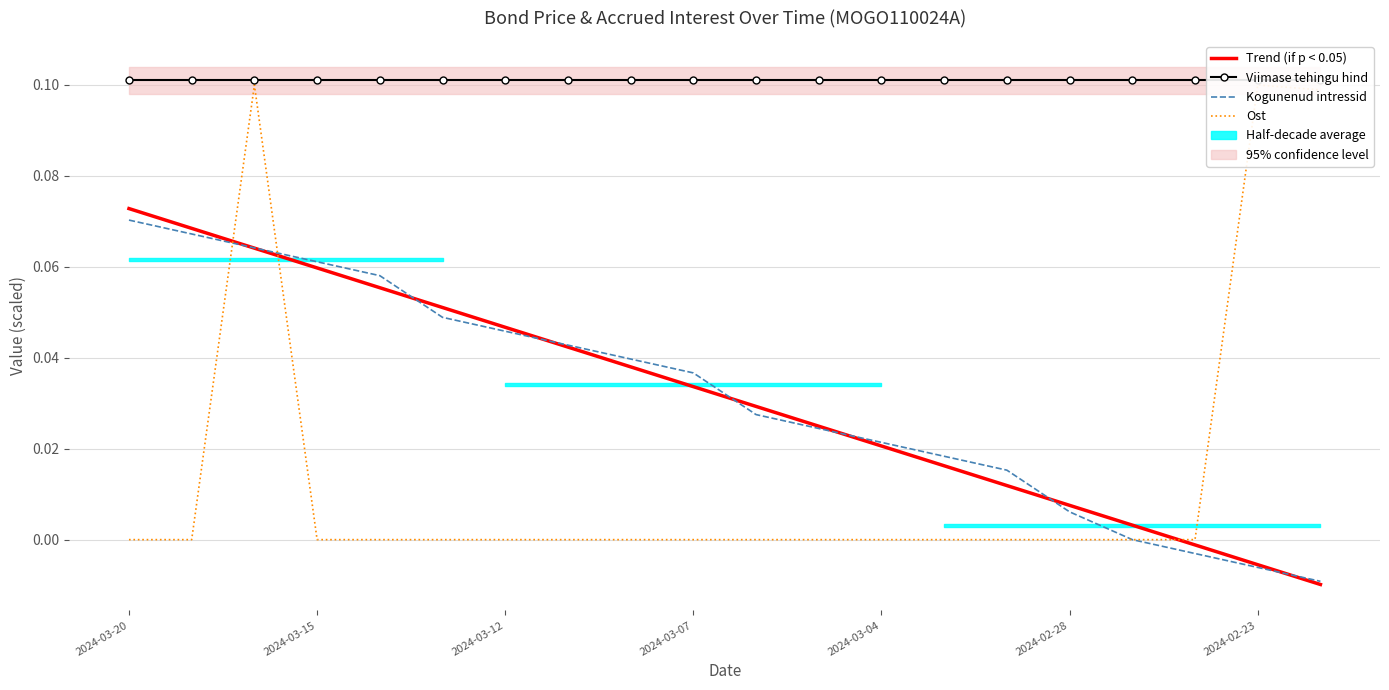

Is the value of Trend (if p < 0.05) at 2024-02-23 greater than the value of Viimase tehingu hind at 19?

No